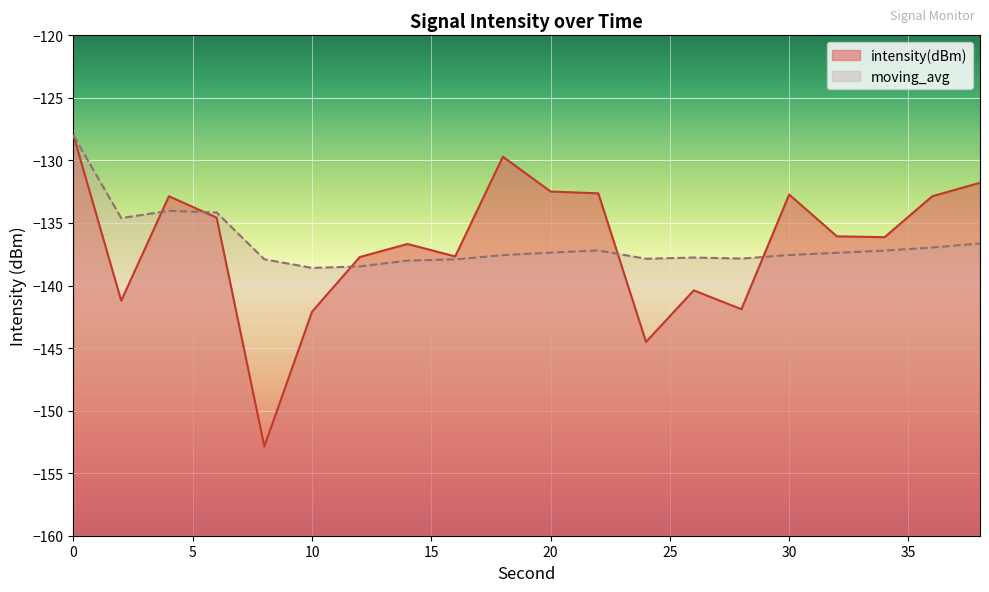

What is the sum of the intensity(dBm) values at 34 and 24?

-280.6